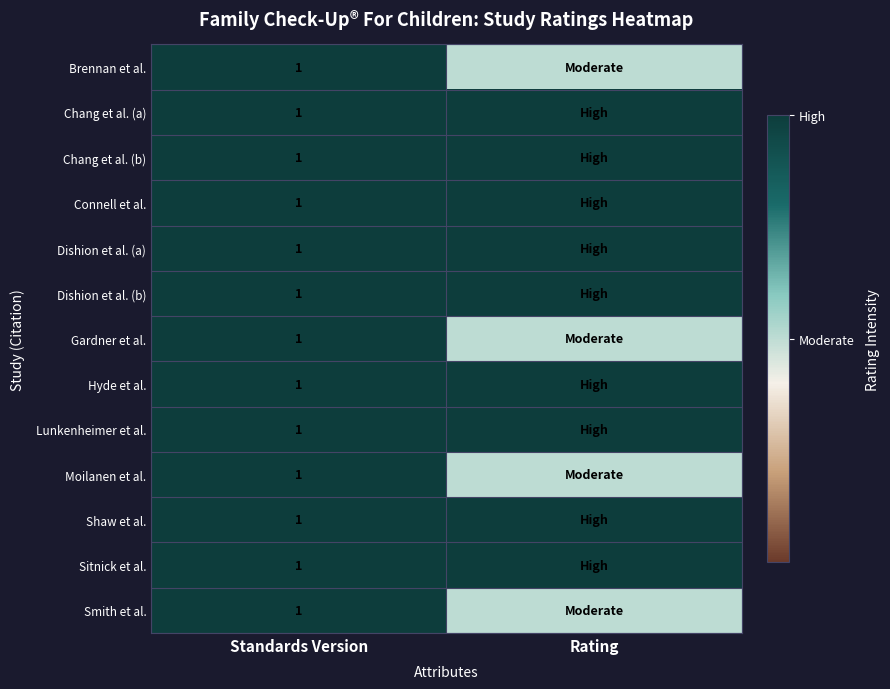

Is it true that Brennan et al. equals 1.0 at Standards Version?

True